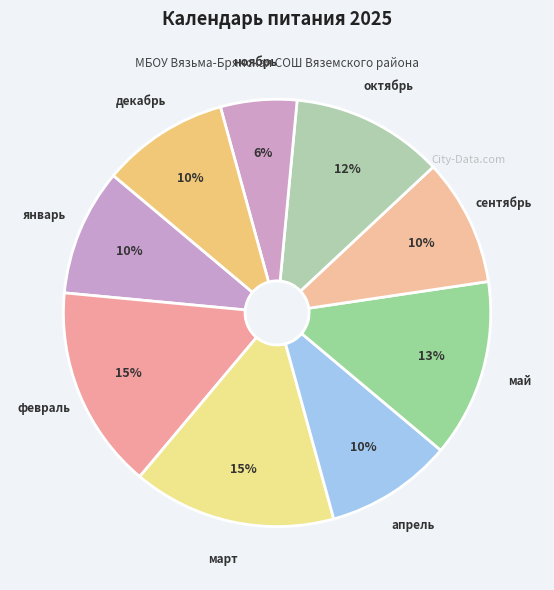

To the nearest percent, what portion does март represent?

15%